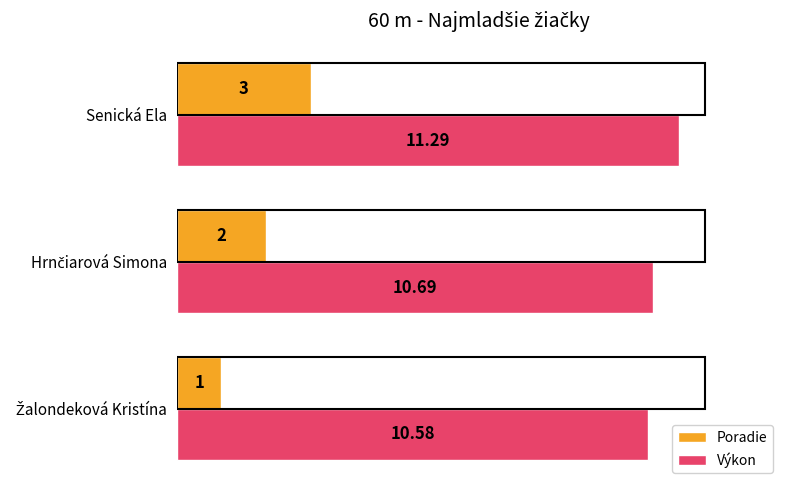

List the series in order of their peak value, lowest first.

Poradie, Výkon